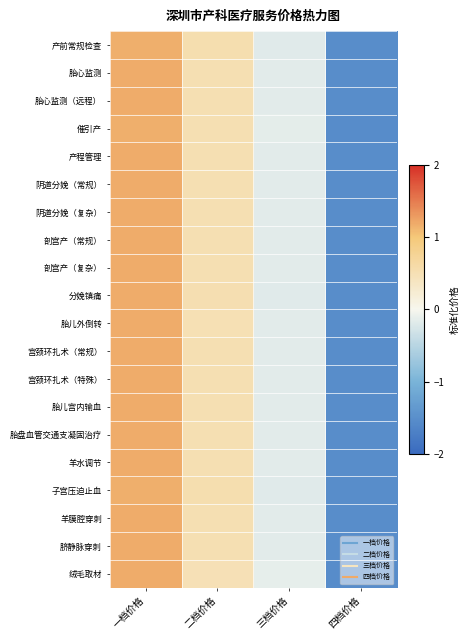

How many series are shown in this chart?

20